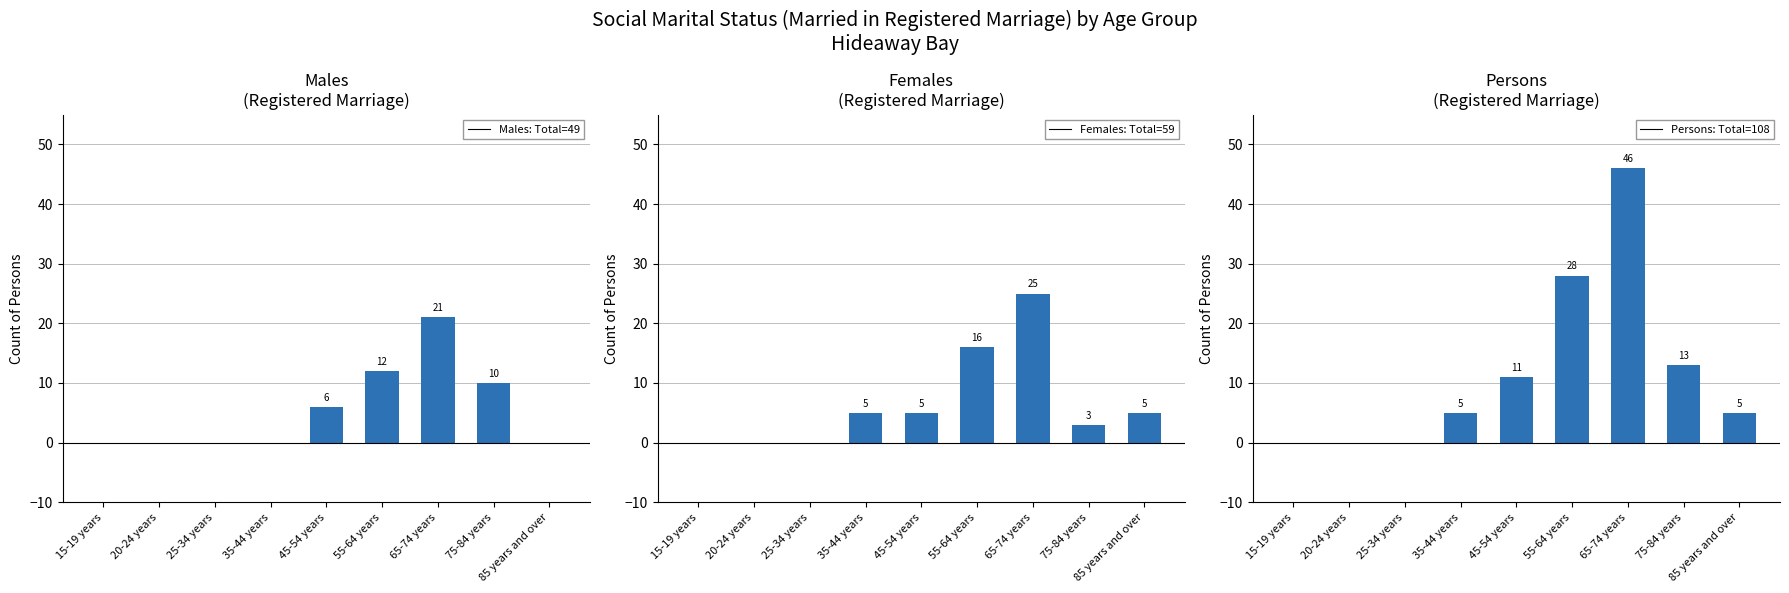

How many categories are shown in the chart?

9